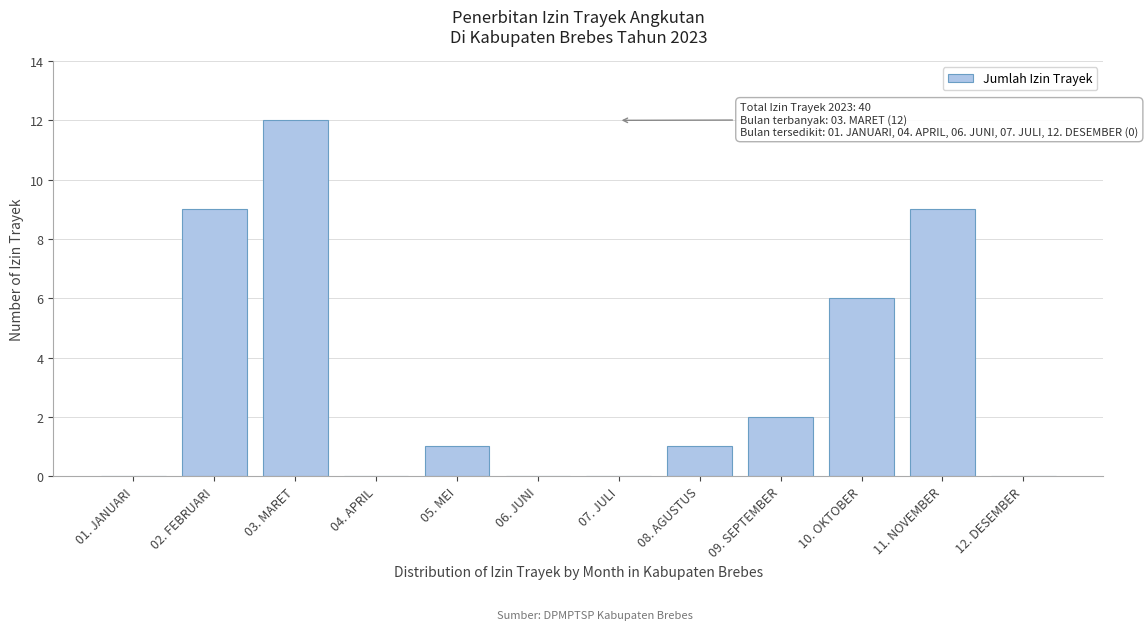

Reading left to right, what are all the values shown in this chart?

01. JANUARI=0	02. FEBRUARI=9	03. MARET=12	04. APRIL=0	05. MEI=1	06. JUNI=0	07. JULI=0	08. AGUSTUS=1	09. SEPTEMBER=2	10. OKTOBER=6	11. NOVEMBER=9	12. DESEMBER=0